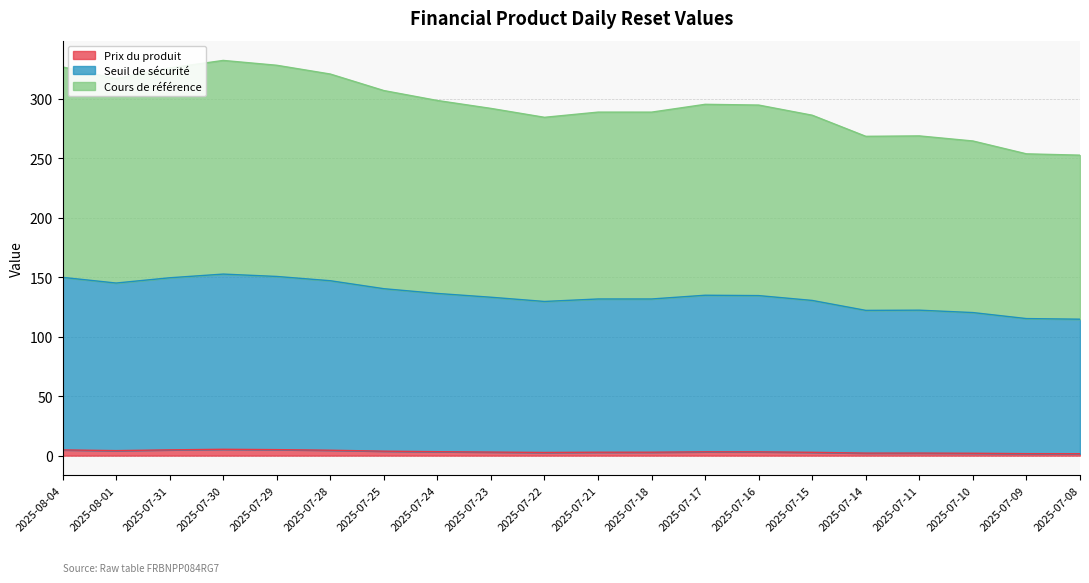

What is the difference between the Cours de référence values at 2025-07-11 and 2025-08-01?

22.8